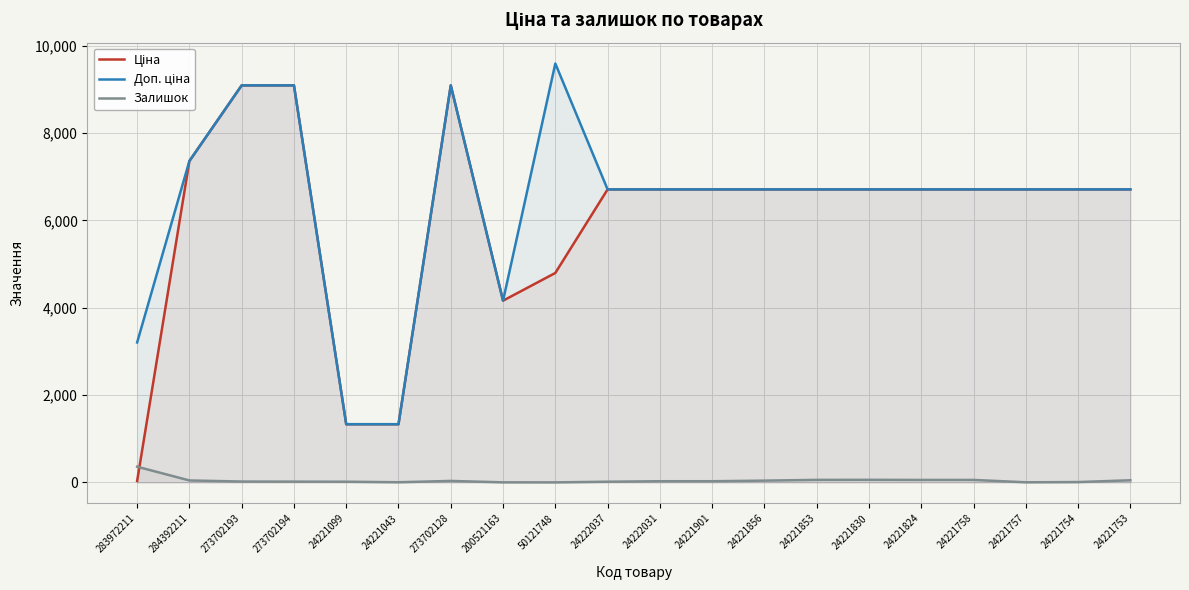

What is the value of the Залишок point at the 16th from the left?

57.0